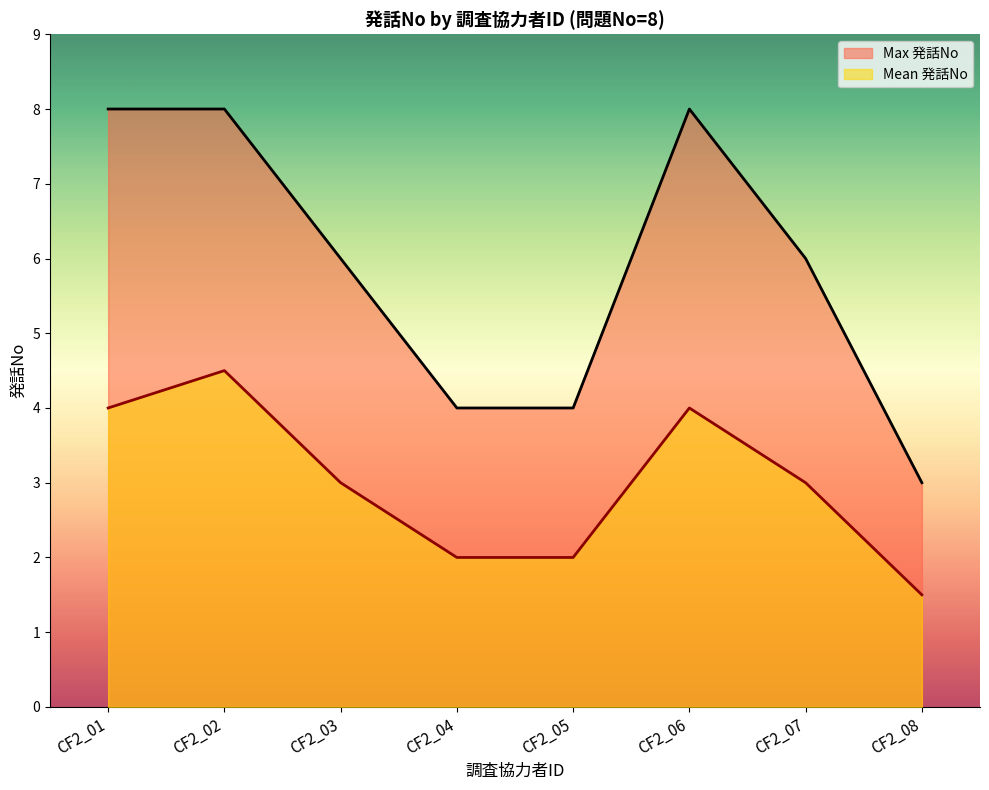

Count the Mean 発話No values in the range 2 to 4.

6